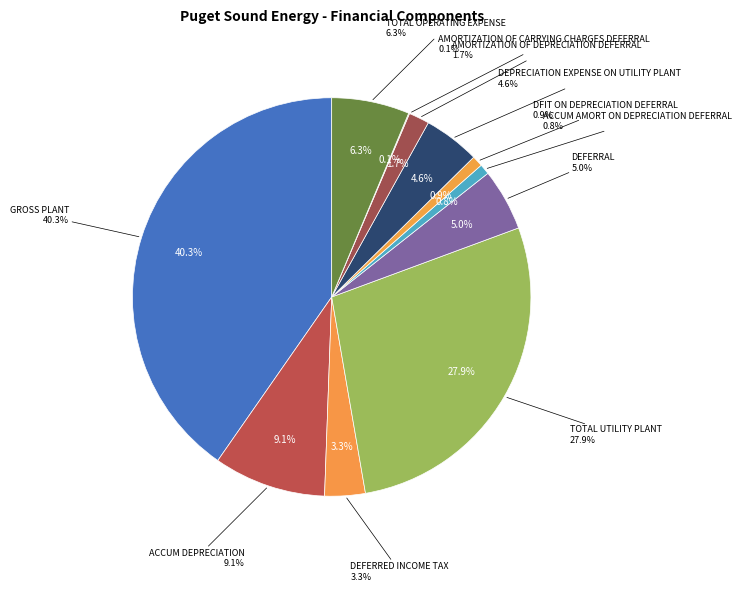

To the nearest percent, what percentage of the pie is AMORTIZATION OF DEPRECIATION DEFERRAL?

2%